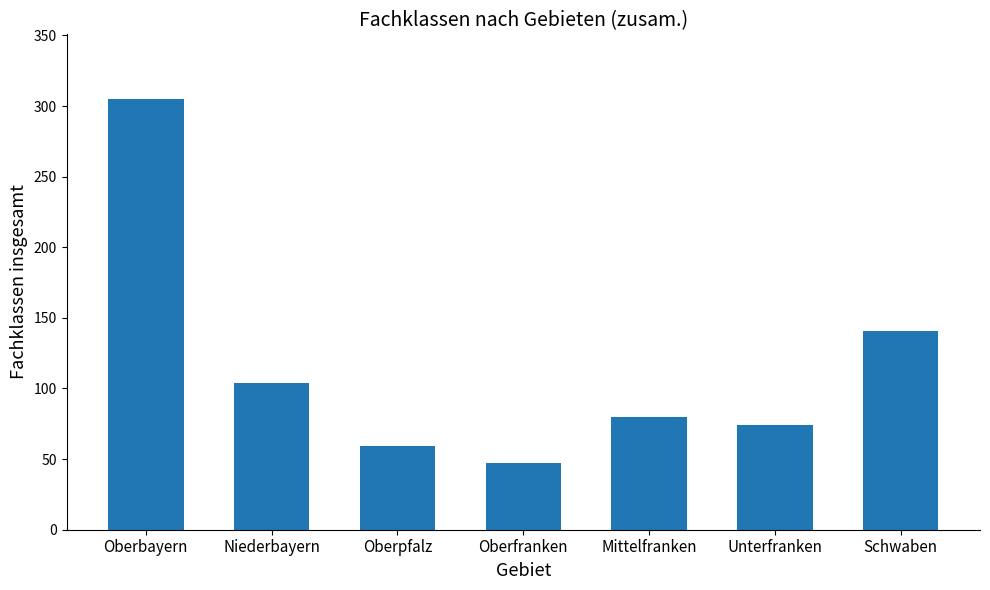

List the labels in order of value, smallest first.

Oberfranken, Oberpfalz, Unterfranken, Mittelfranken, Niederbayern, Schwaben, Oberbayern